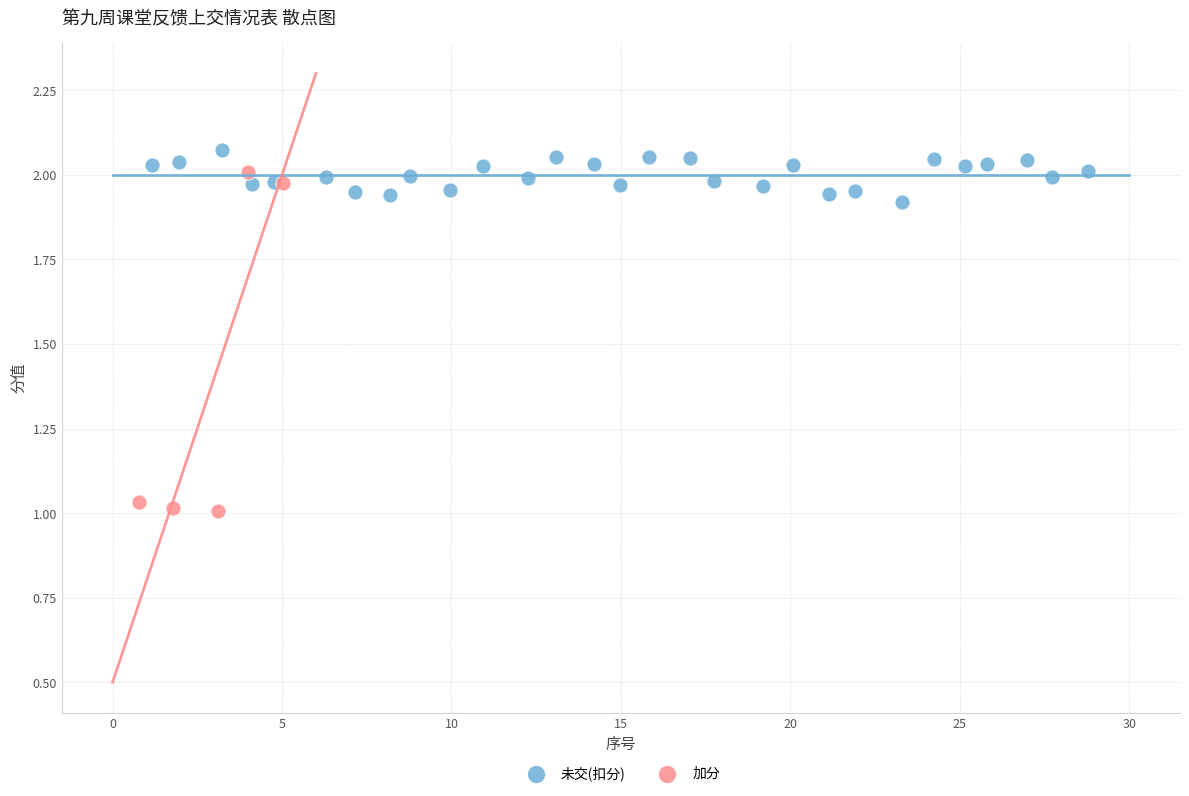

Which series has the widest spread of Y values?

加分